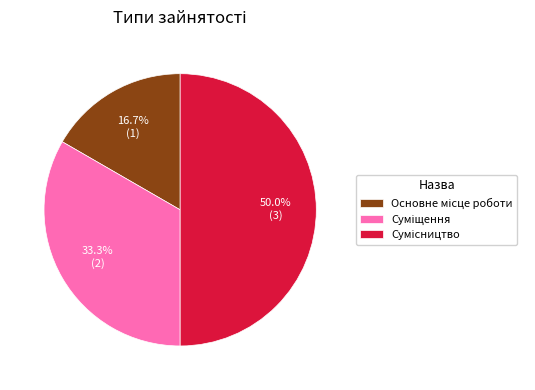

Does Основне місце роботи account for over 50% of the chart?

No